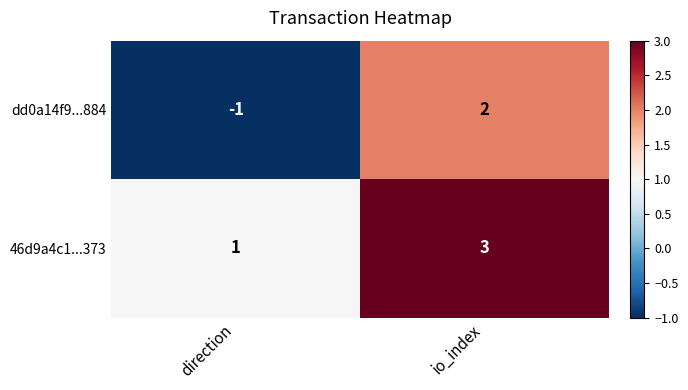

Is it true that dd0a14f9...884 equals 0 at direction?

False